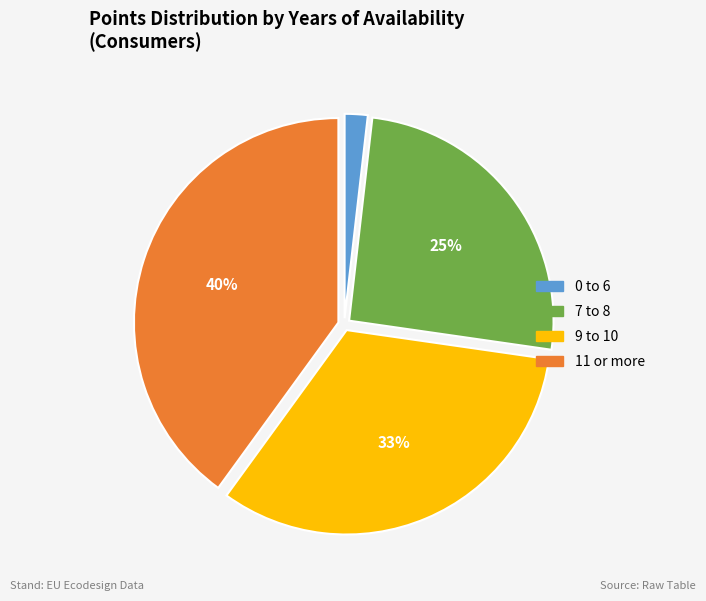

To the nearest percent, what percentage of the pie is 9 to 10?

33%